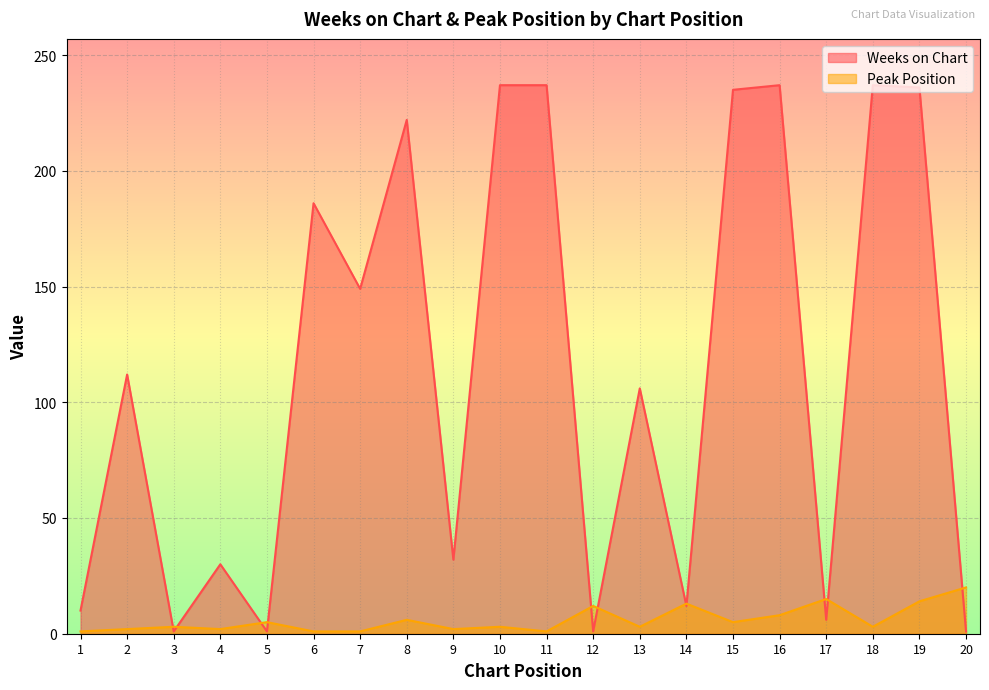

Which series has the largest total across all categories?

Weeks on Chart